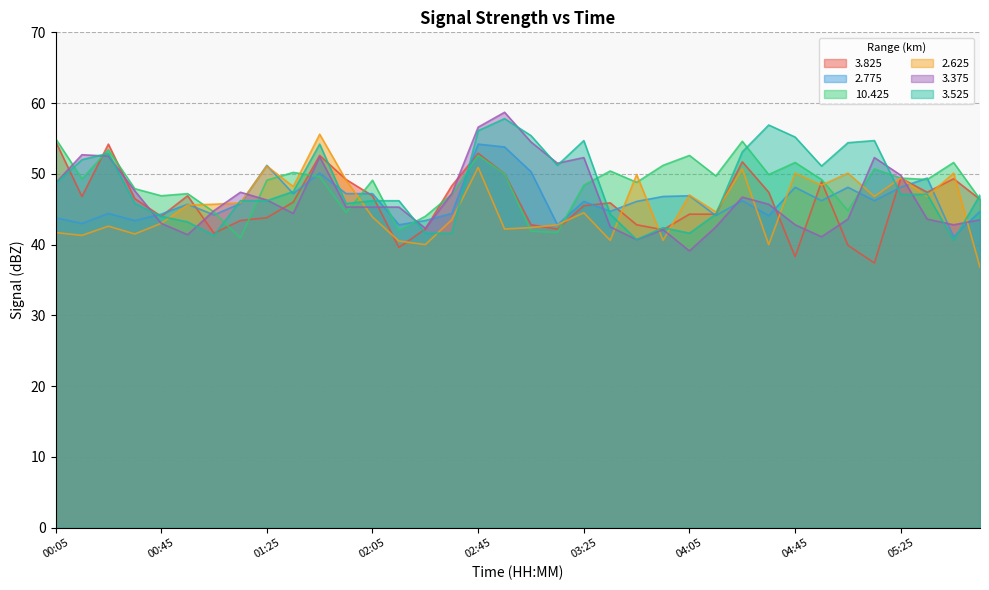

Reading left to right, what are all the values shown in this chart?

  3.825: 54.6	46.8	54.2	46.5	44.0	46.9	41.6	43.4	43.8	46.0	52.6	49.2	46.9	39.6	42.2	48.3	52.9	50.0	42.8	42.2	45.5	45.9	42.8	42.1	44.3	44.3	51.7	47.4	38.3	48.9	39.9	37.4	49.4	47.4	49.3	46.4
  2.775: 43.8	43.0	44.4	43.4	44.3	45.7	44.2	45.8	51.2	47.2	50.1	47.2	47.2	42.8	43.4	44.4	54.2	53.8	50.3	42.8	46.1	44.7	46.1	46.8	46.9	44.1	46.2	44.1	48.1	46.2	48.1	46.2	48.1	49.4	41.1	44.7
 10.425: 55.0	49.3	53.4	47.9	46.9	47.2	44.6	40.9	49.1	50.2	49.6	44.5	49.1	42.0	44.0	47.1	52.6	50.0	41.9	41.7	48.4	50.4	48.8	51.2	52.6	49.7	54.6	49.9	51.6	49.2	44.8	50.7	49.4	49.2	51.6	46.4
  2.625: 41.7	41.3	42.6	41.5	43.0	45.6	45.7	45.9	51.1	48.2	55.6	49.1	43.9	40.5	40.0	43.5	50.9	42.2	42.4	42.8	44.5	40.6	49.9	40.6	47.0	44.6	50.7	40.0	50.1	48.4	50.1	46.8	49.4	46.8	50.1	36.8
  3.375: 48.7	52.7	52.5	47.6	43.0	41.4	44.8	47.4	46.3	44.4	52.4	45.3	45.3	45.3	42.3	47.2	56.6	58.7	54.5	51.5	52.3	42.5	40.7	42.1	39.1	42.5	46.7	45.7	42.8	41.1	43.6	52.3	49.8	43.6	42.8	43.5
  3.525: 48.6	52.0	52.9	45.8	44.0	43.2	41.3	46.2	46.2	47.5	54.2	45.8	46.2	46.2	41.6	41.6	56.1	57.8	55.4	51.2	54.7	44.3	40.7	42.4	41.6	44.3	53.1	56.9	55.2	51.1	54.4	54.7	47.1	47.1	40.6	47.0